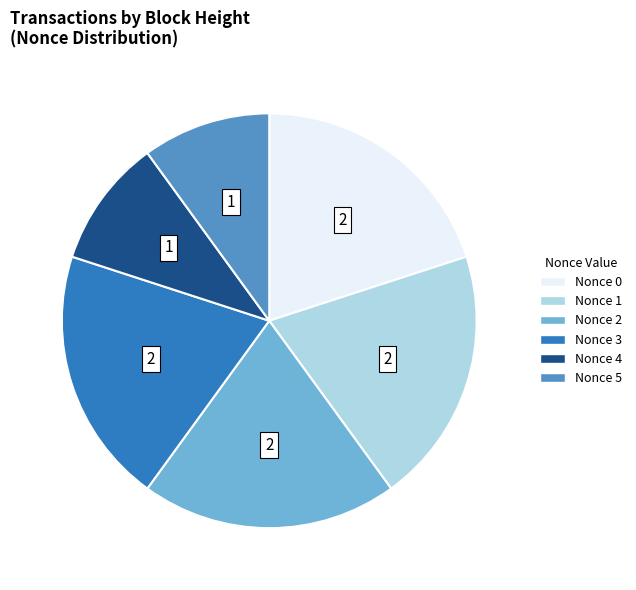

Does any single category account for the majority?

No